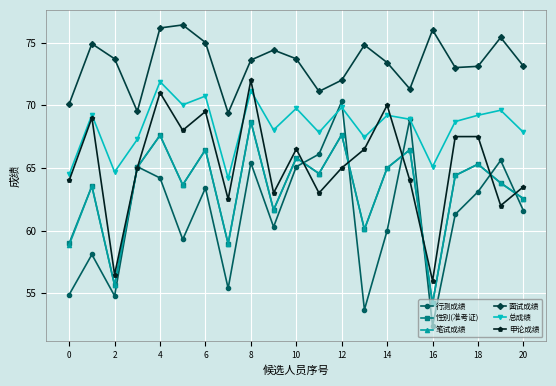

Which series has the largest total across all categories?

面试成绩